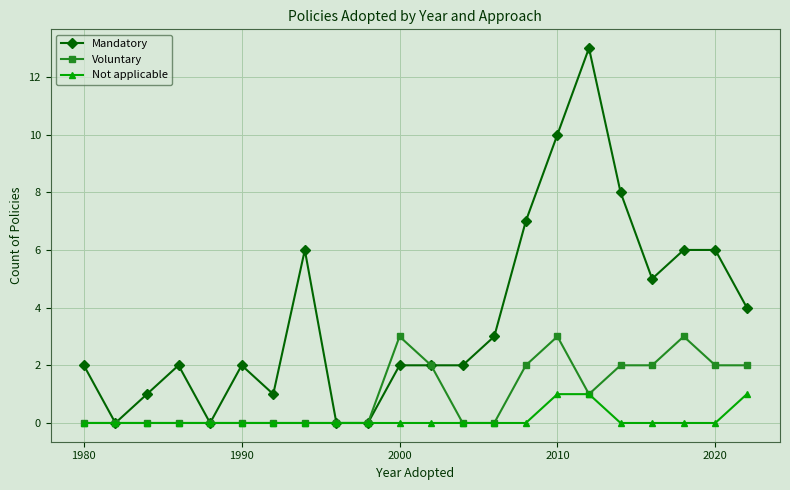

Which series has the largest total across all categories?

Mandatory